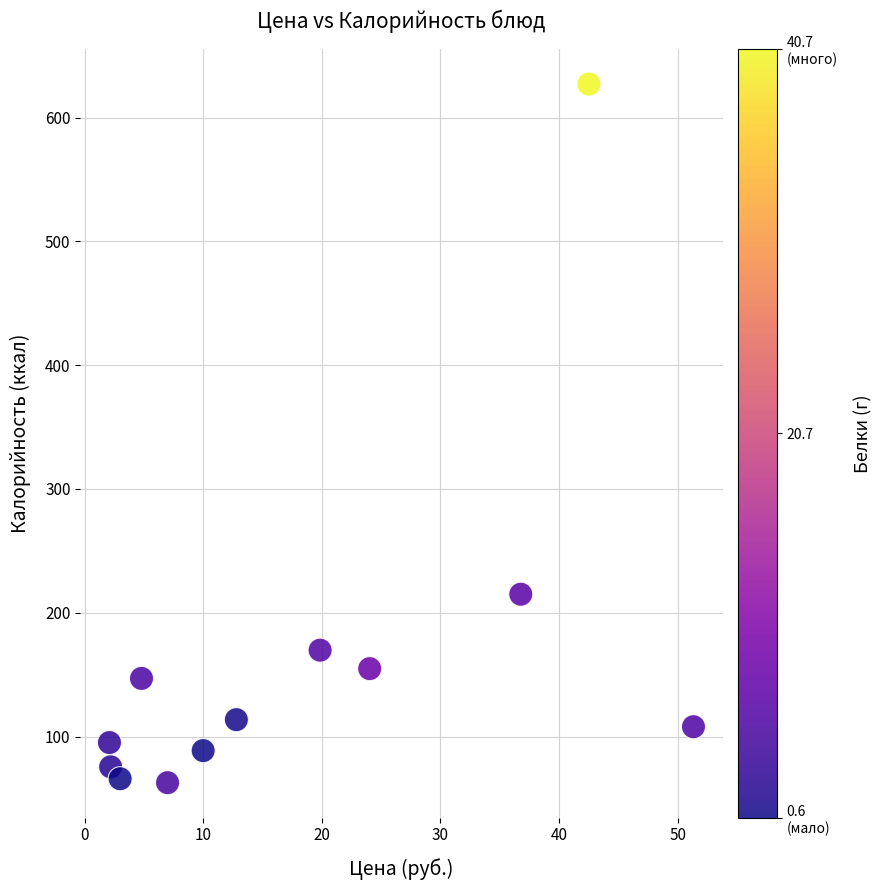

What is the range of X values (max minus min)?

49.2